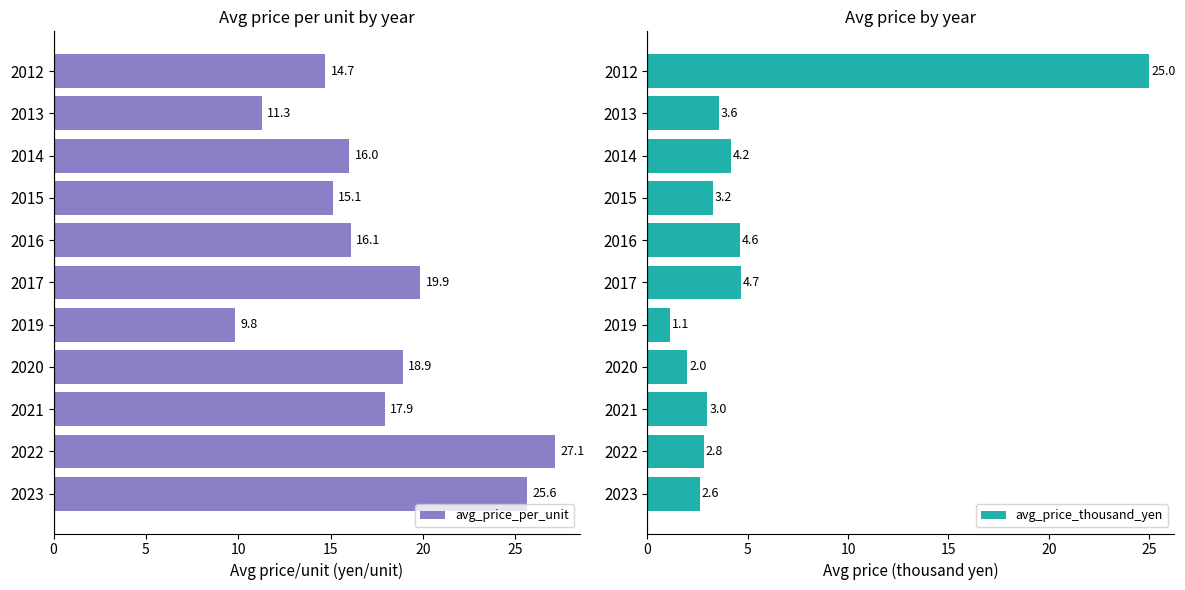

What is the sum of all avg_price_per_unit values?

192.4